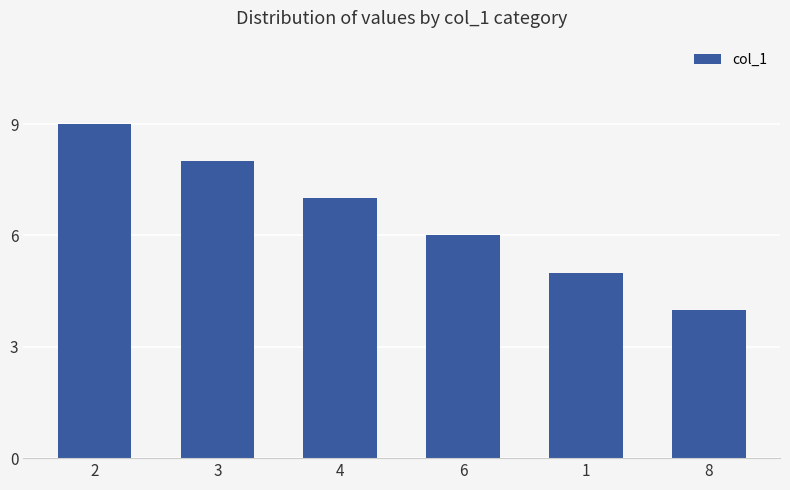

Rank the categories by value from highest to lowest.

2, 3, 4, 6, 1, 8